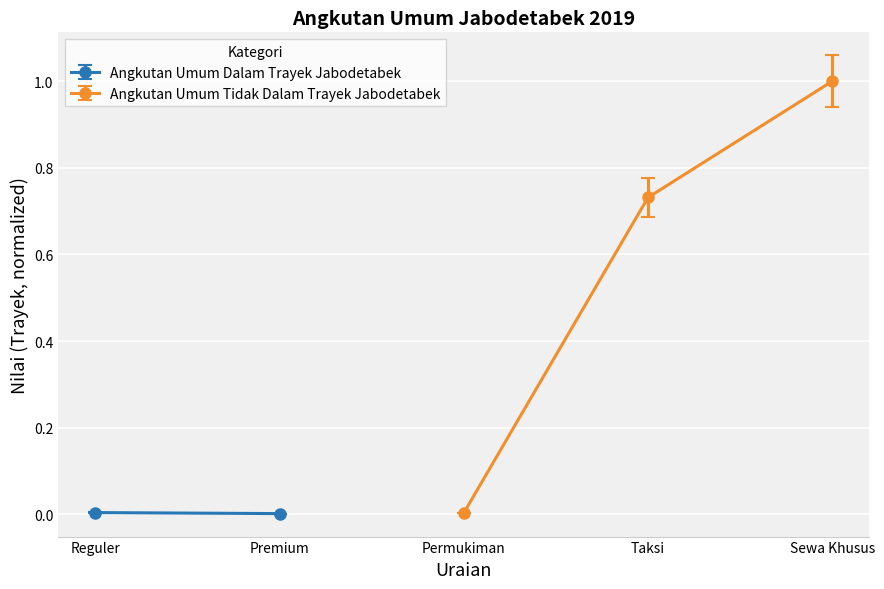

The Angkutan Umum Tidak Dalam Trayek Jabodetabek series shows 1.7 at Sewa Khusus. True or false?

False